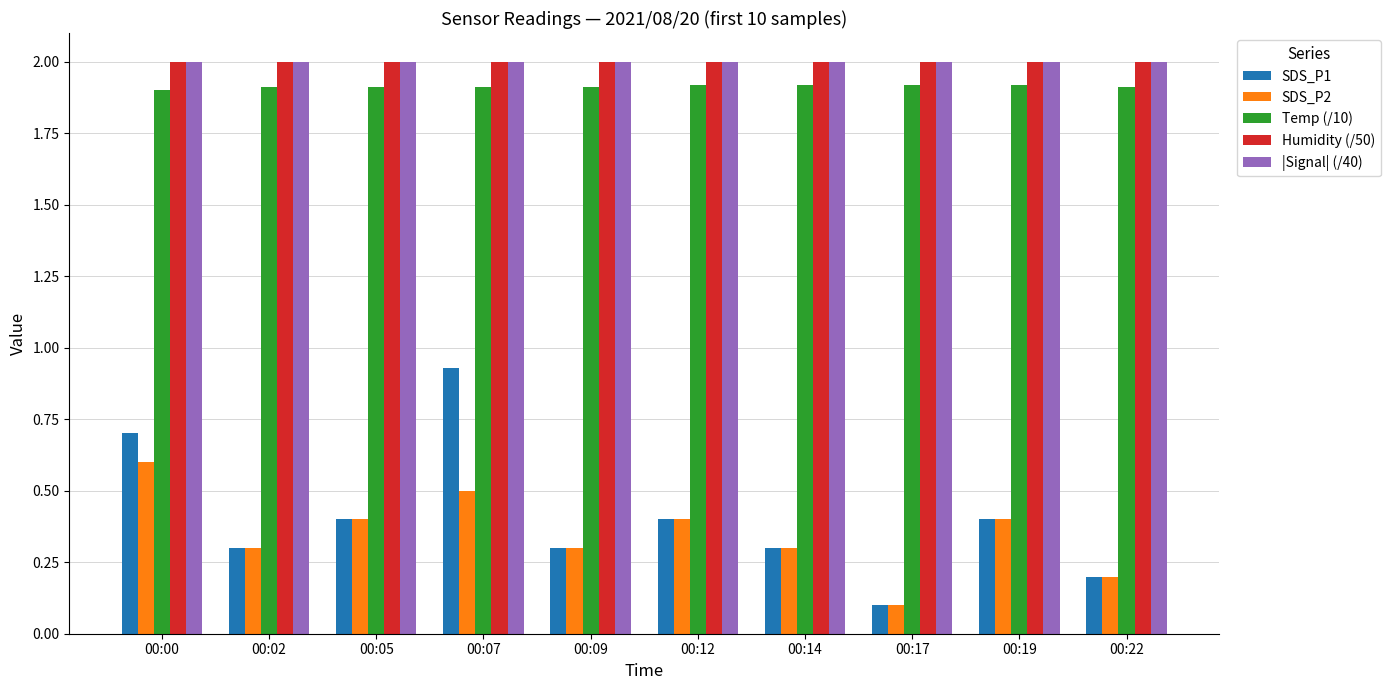

Is the value of SDS_P1 at 00:17 greater than the value of Temp (/10) at 00:14?

No